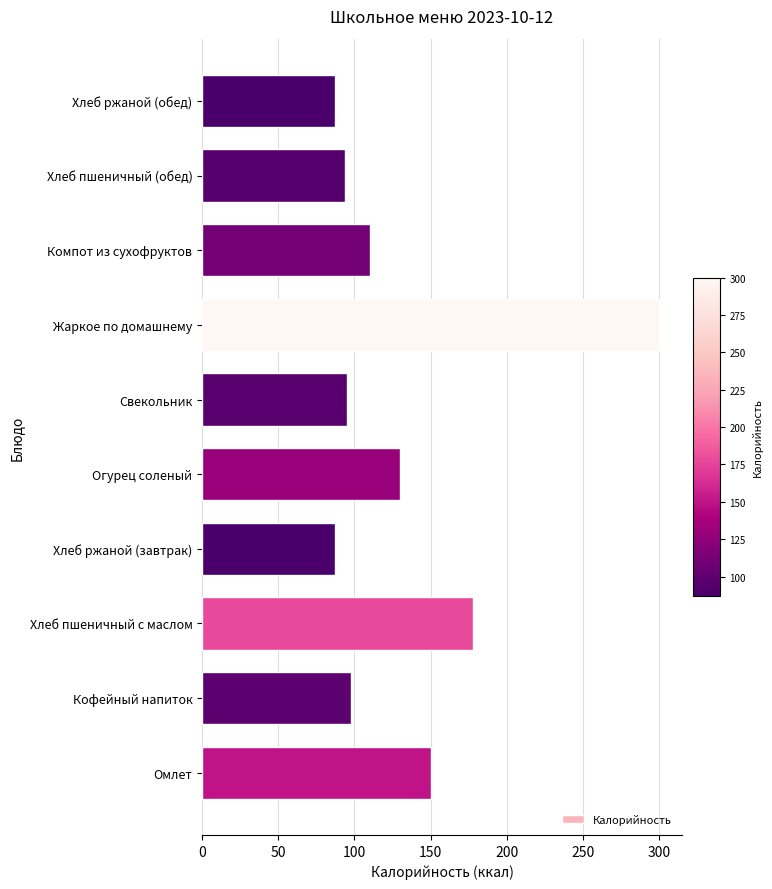

Where is the data nearest to the value 193?

Хлеб пшеничный с маслом